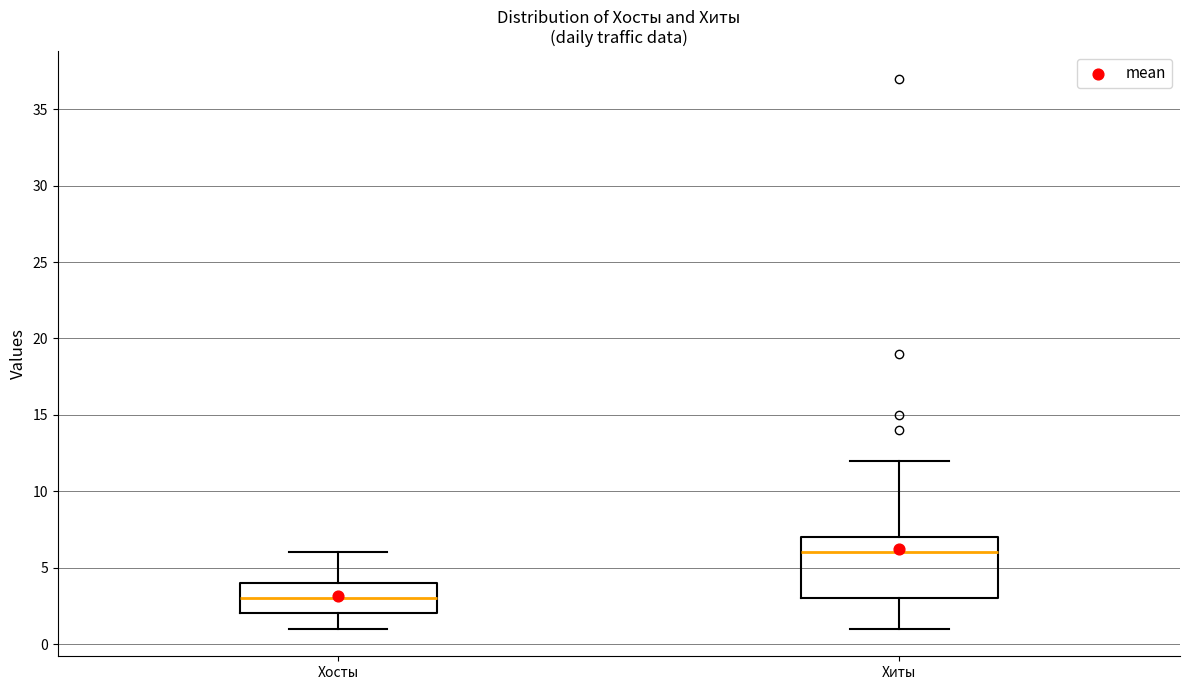

Reading left to right, transcribe this box plot: for each box, give where its median line is, the range the box spans, and where its two whiskers end, as read against the y-axis. The values are not printed on the chart, so give them approximately, as read against the axis.

Хосты: median 3, box 2 to 4, whiskers 1 to 6
Хиты: median 6, box 3 to 7, whiskers 1 to 12